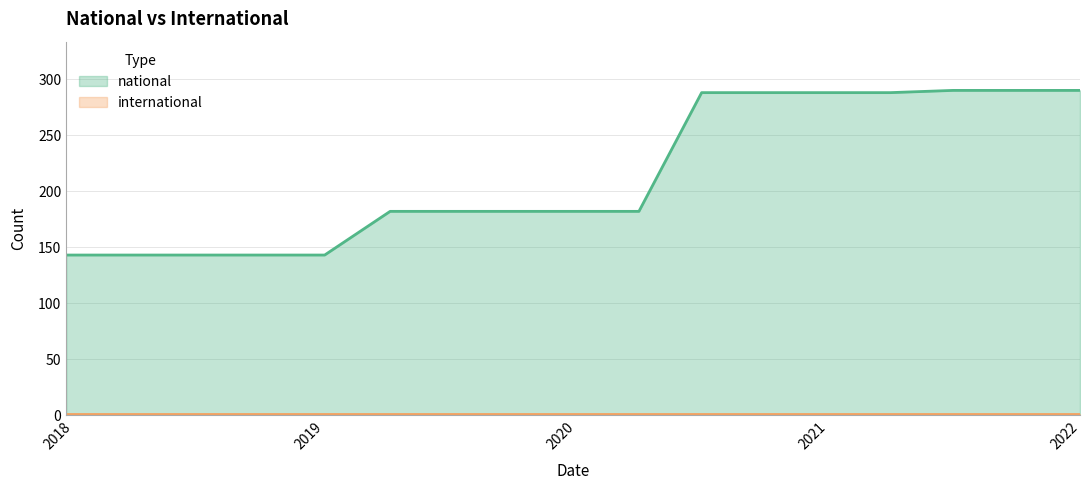

The value of national at 2019 is 143. True or false?

True